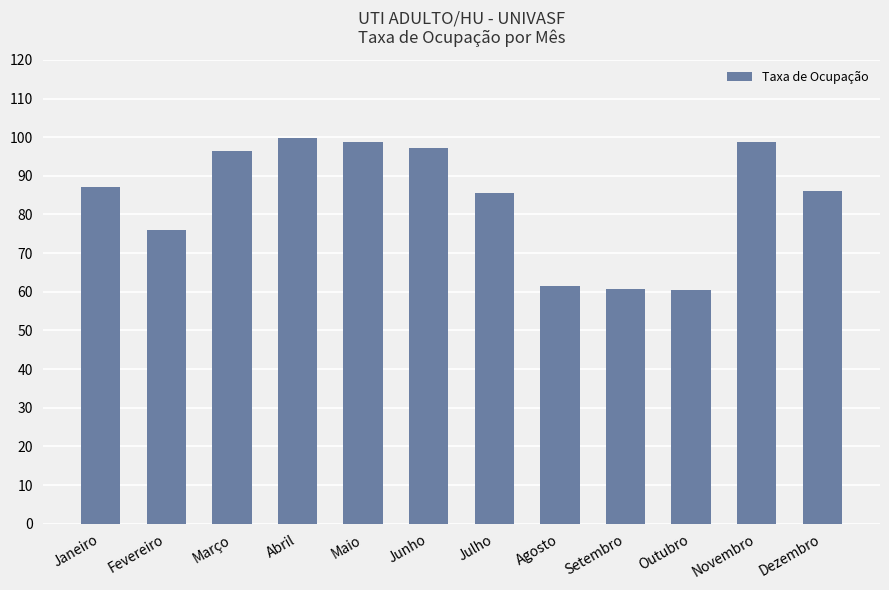

What is the sum of the values at Agosto and Novembro?

160.2